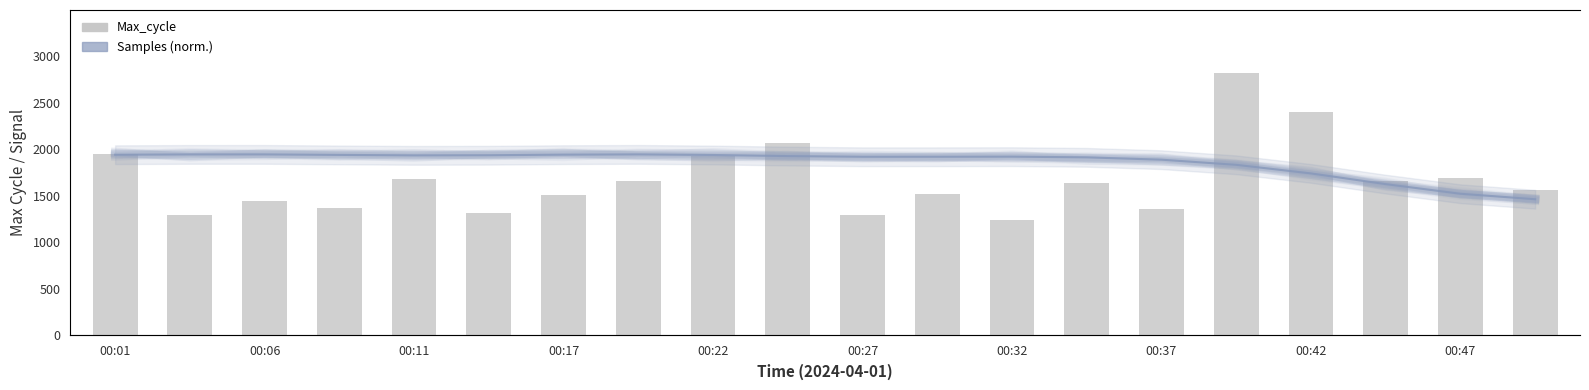

What is the difference between the maximum and minimum values in the Max_cycle series?

1584.0